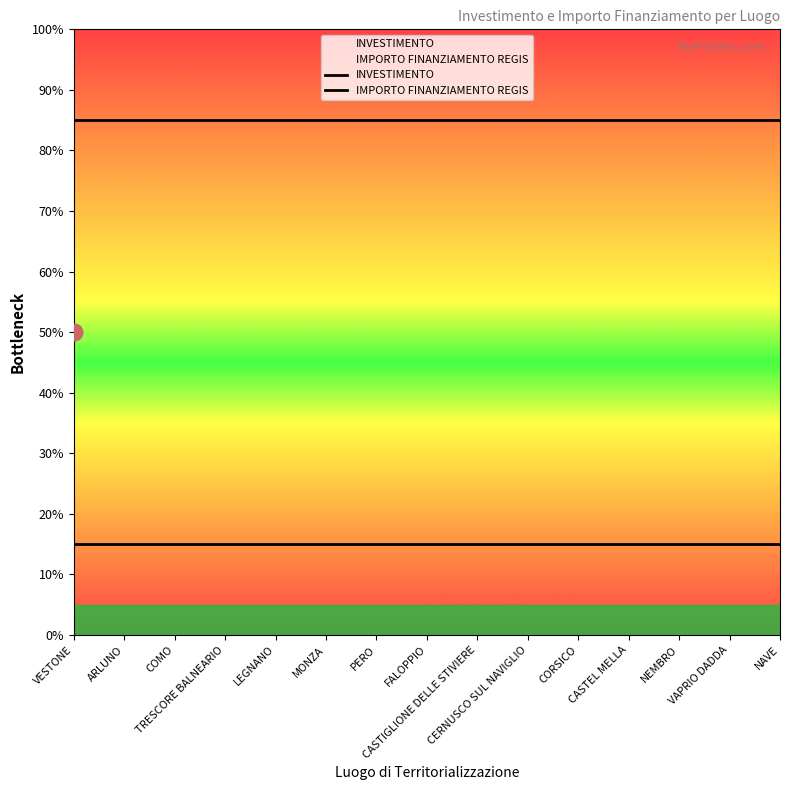

True or false: IMPORTO FINANZIAMENTO REGIS and INVESTIMENTO cross at least once.

False